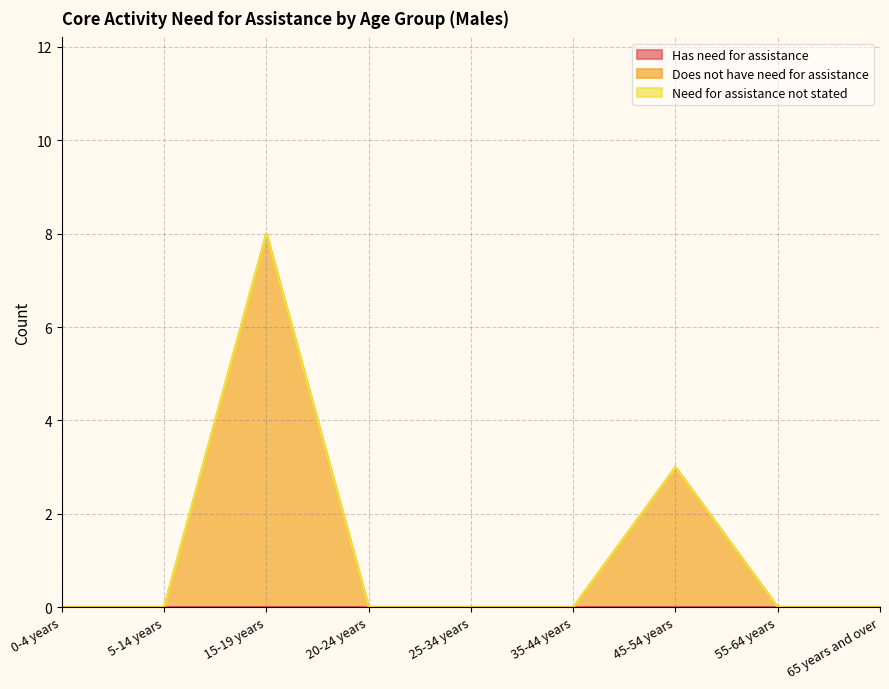

How many lines are shown in the chart?

3